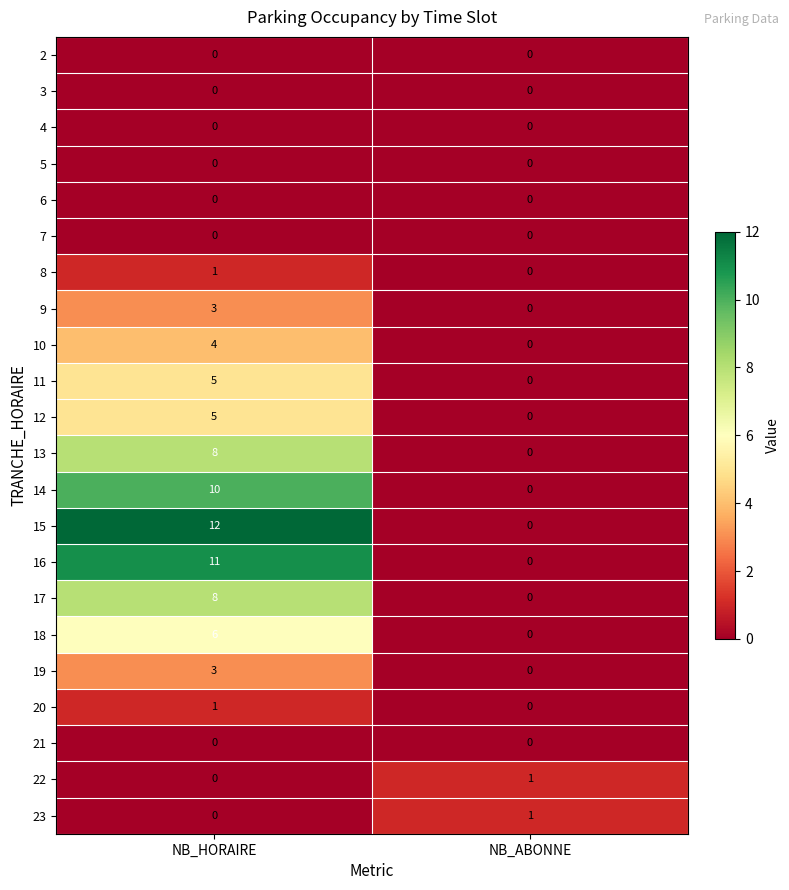

At which category is the sum across all series the highest?

NB_HORAIRE